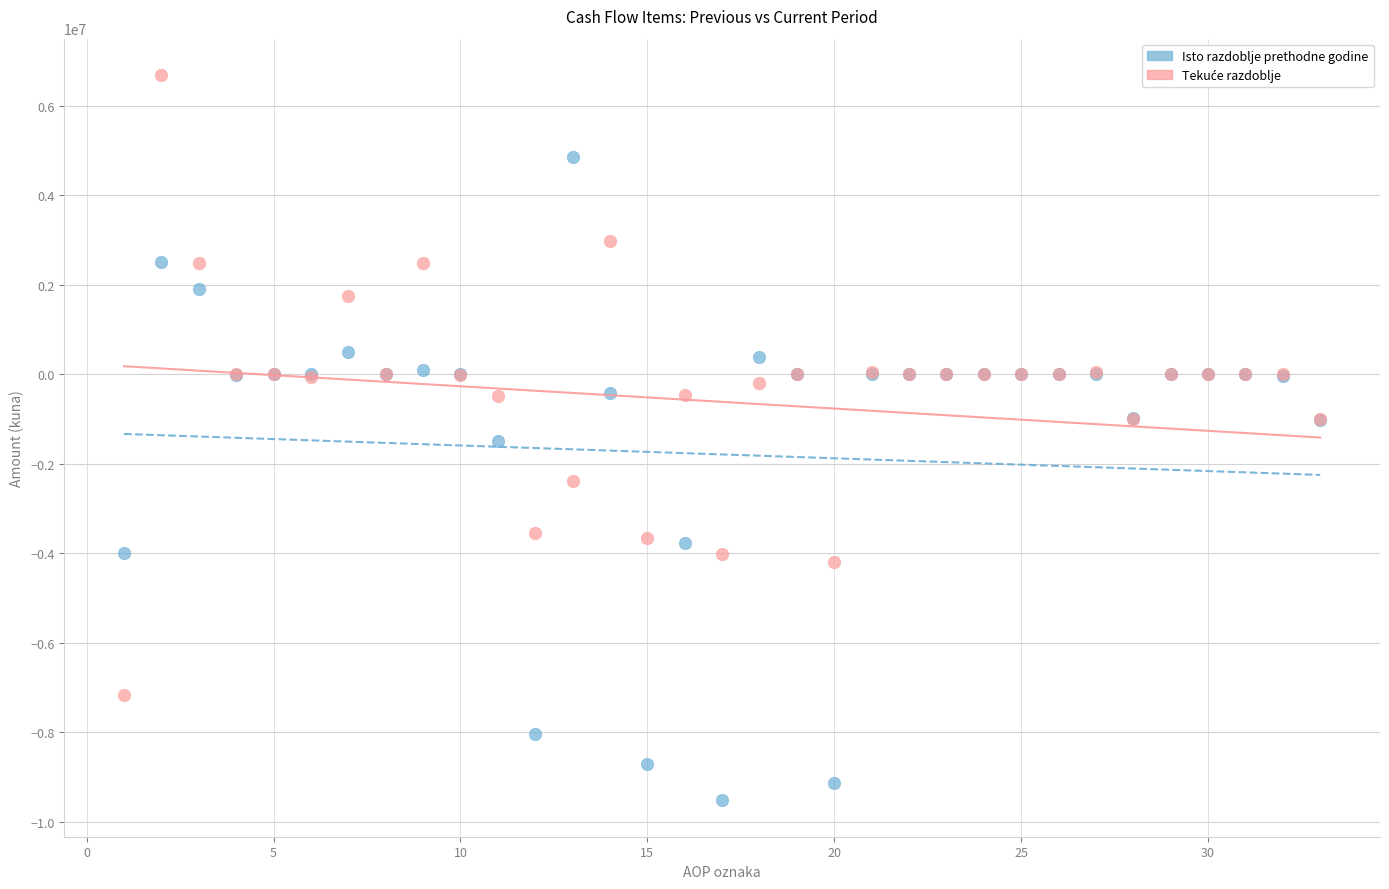

What is the X range (max minus min) for the scatter plot?

32